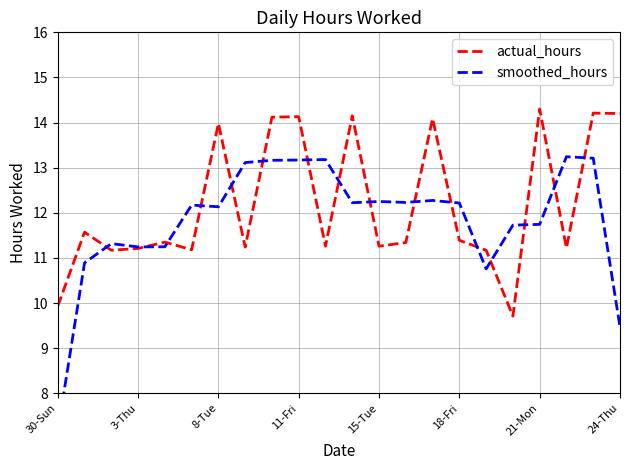

The value of actual_hours at 3-Thu is 17.1. True or false?

False